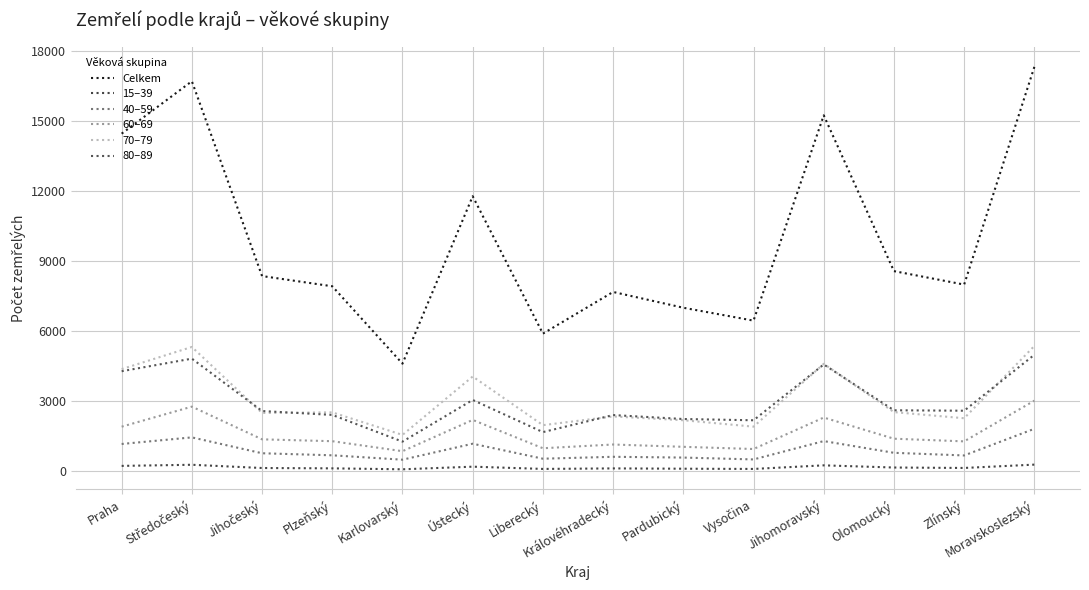

How many lines are shown in the chart?

6